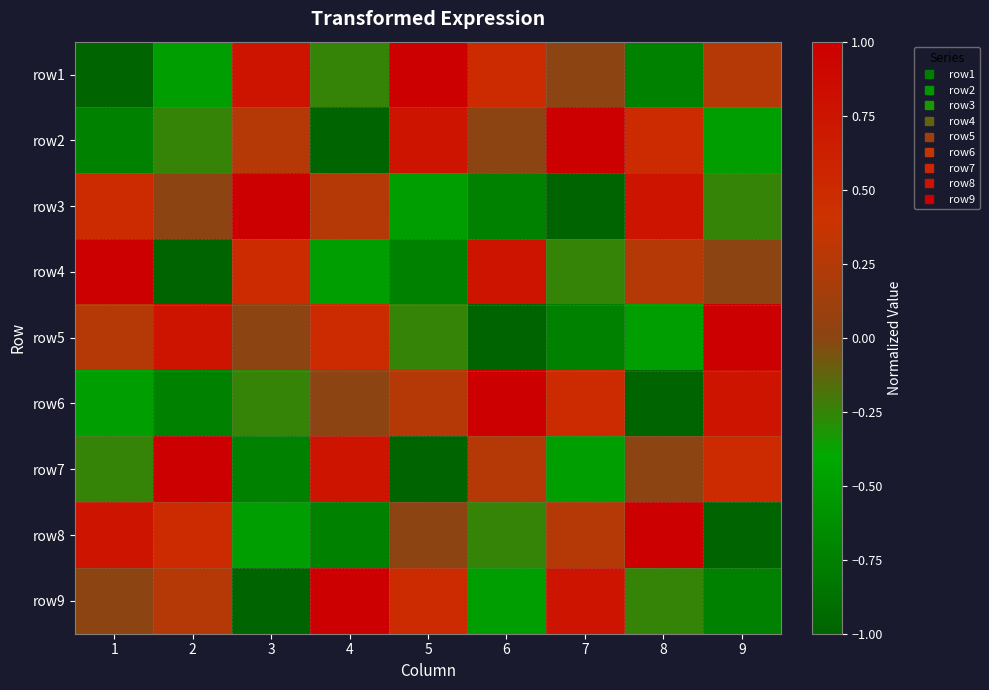

Rank the series by their maximum value, from lowest to highest.

row1, row2, row3, row4, row5, row6, row7, row8, row9